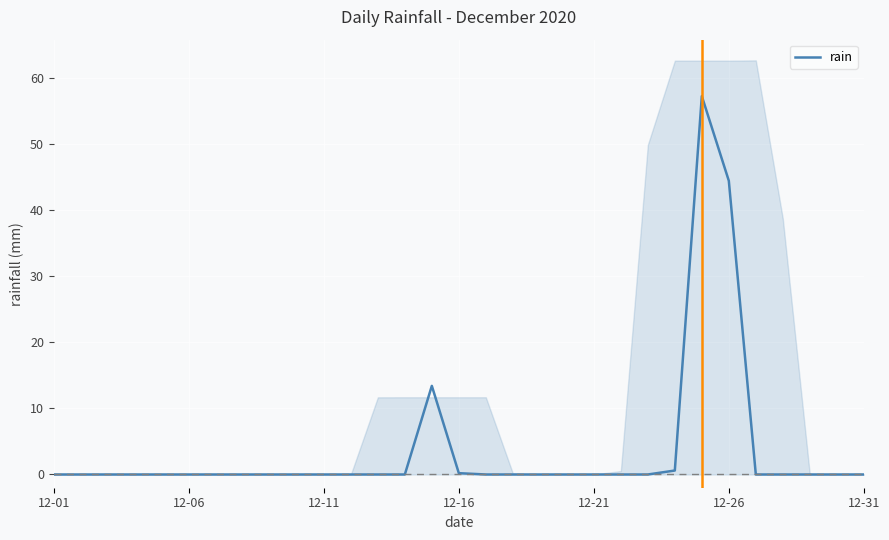

True or false: rain has a value of -39.0 at 12-31.

False